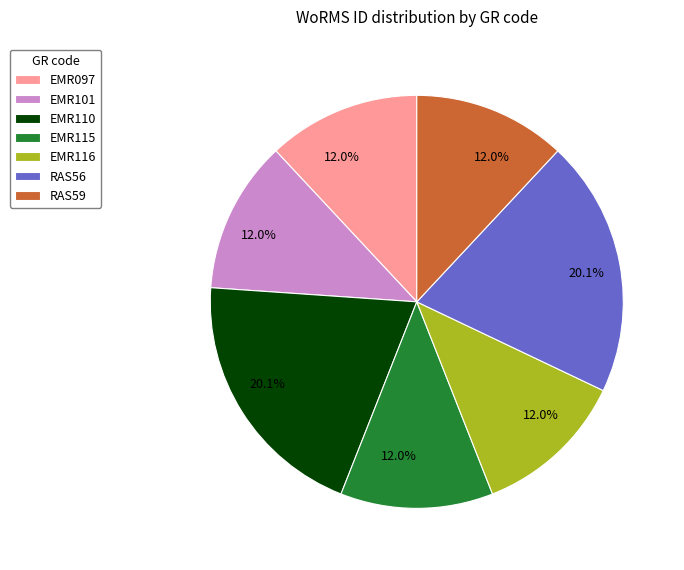

To the nearest percent, what is the difference between the largest and smallest slice percentages?

8%